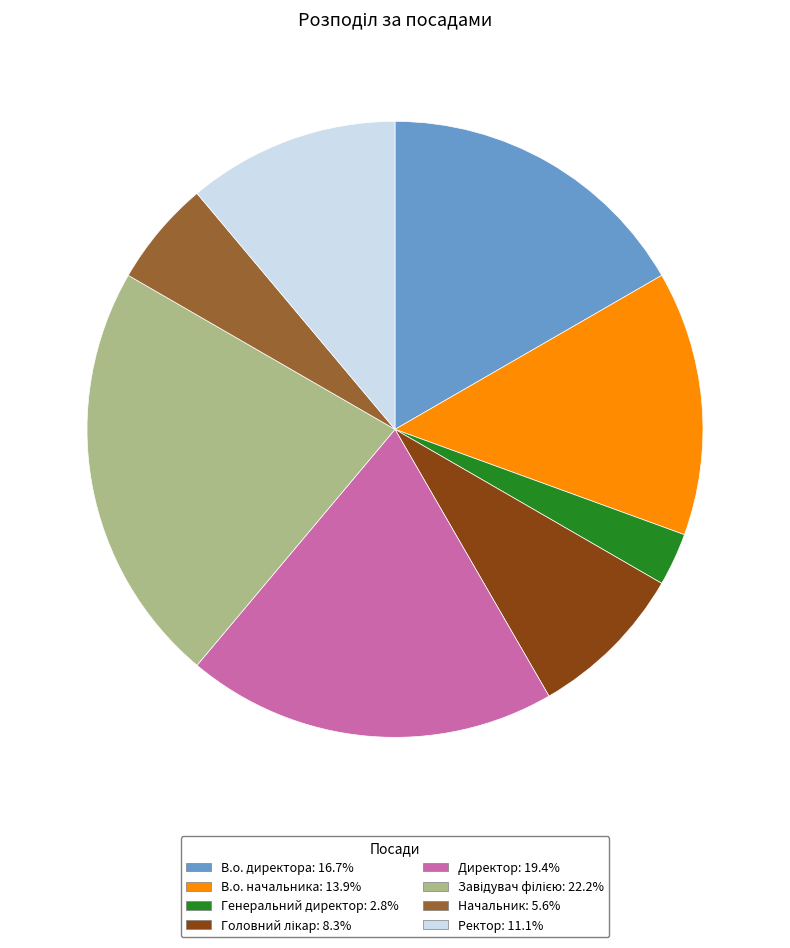

Which has a higher value, Ректор or Директор?

Директор